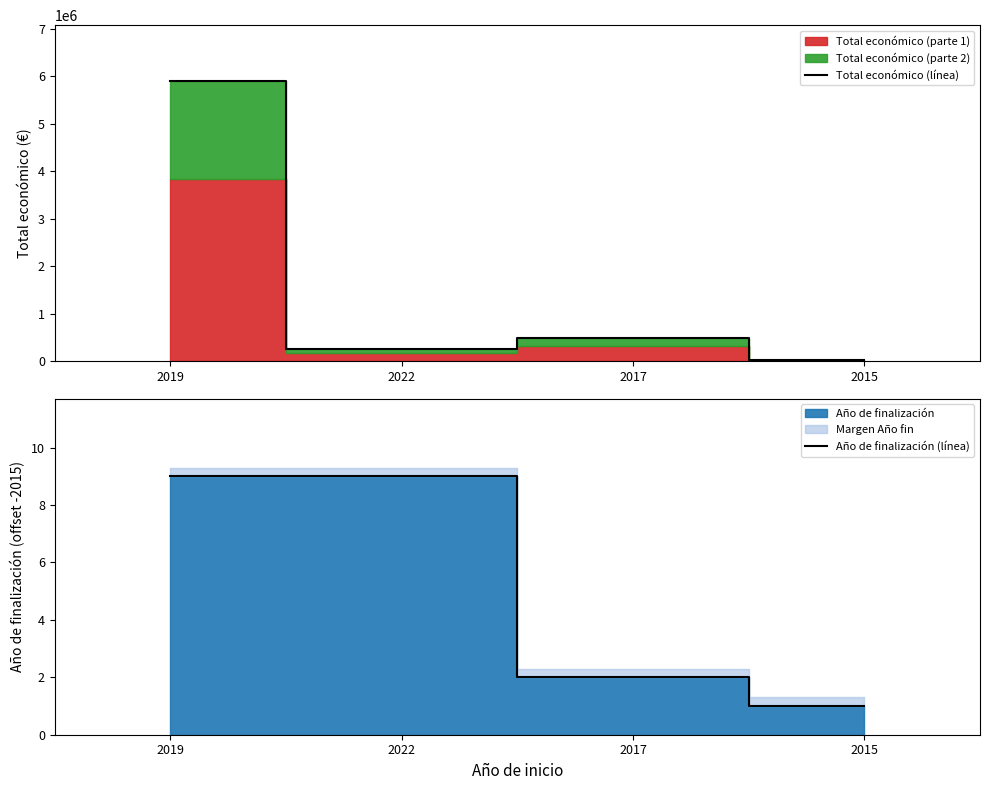

At which category is the sum across all series the highest?

2019